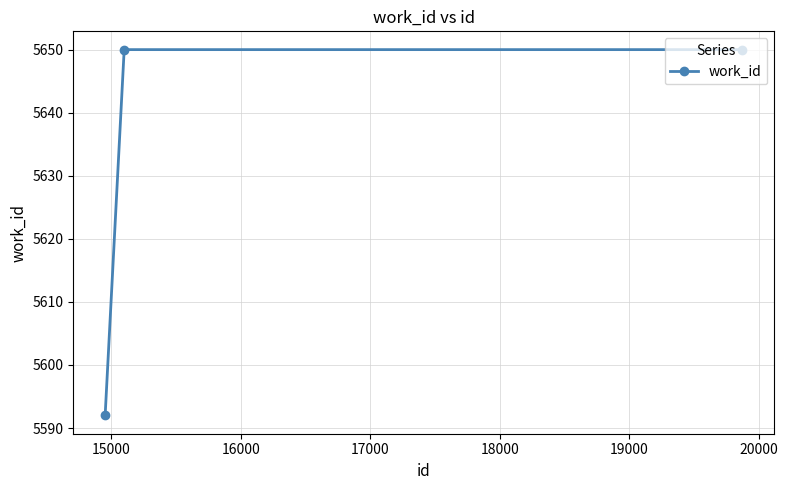

How many lines are shown in the chart?

1